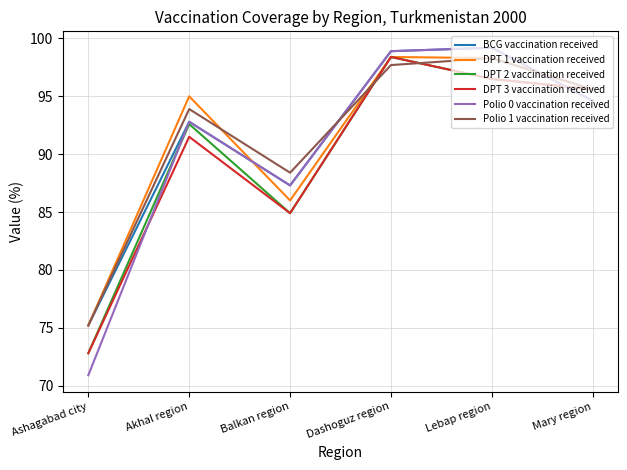

What is the lowest value of the Polio 0 vaccination received series?

70.9